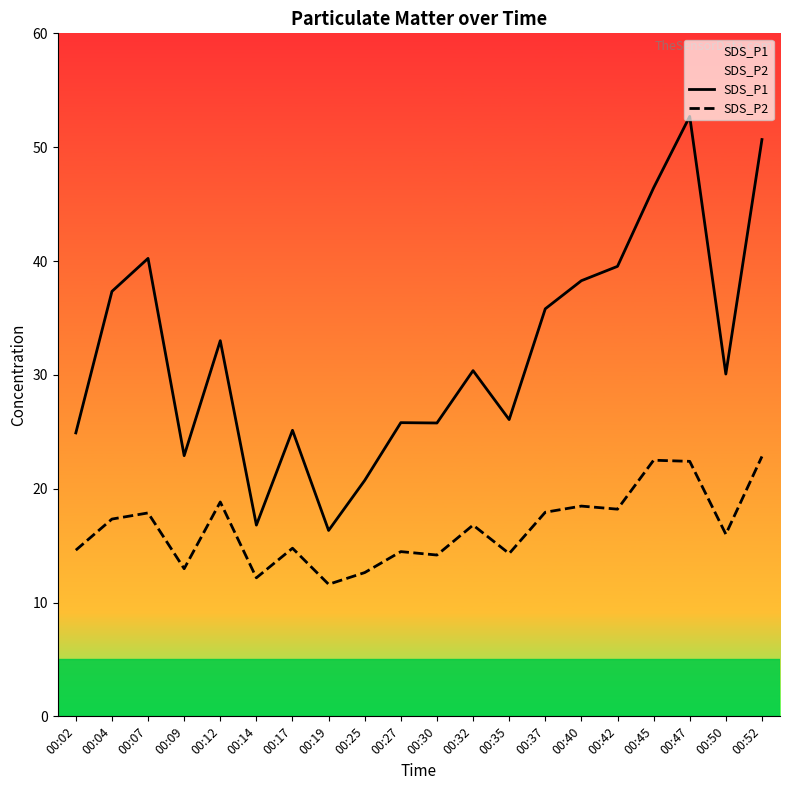

True or false: SDS_P2 and SDS_P1 intersect in this chart.

False